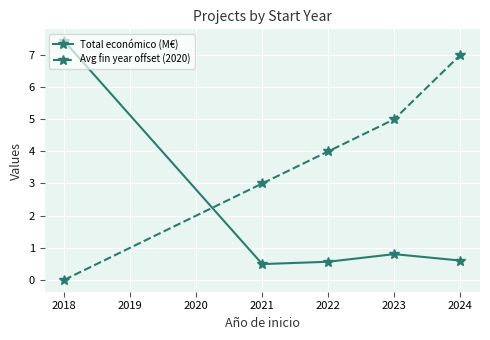

True or false: Avg fin year offset (2020) has more than 1 points higher than both neighbors.

False